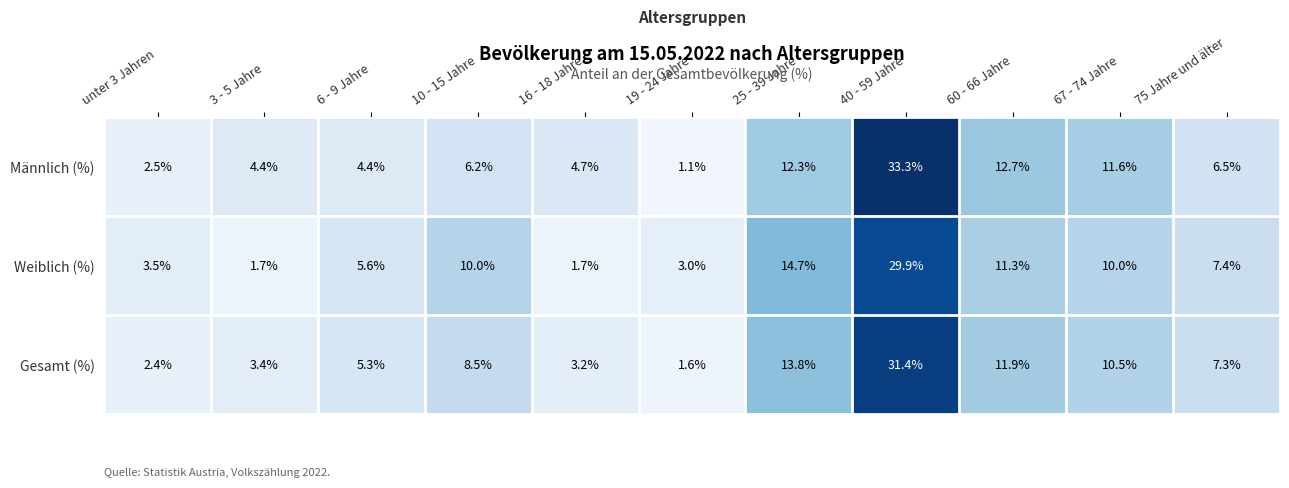

Rank the series at 19 - 24 Jahre from lowest to highest value.

Männlich (%), Gesamt (%), Weiblich (%)